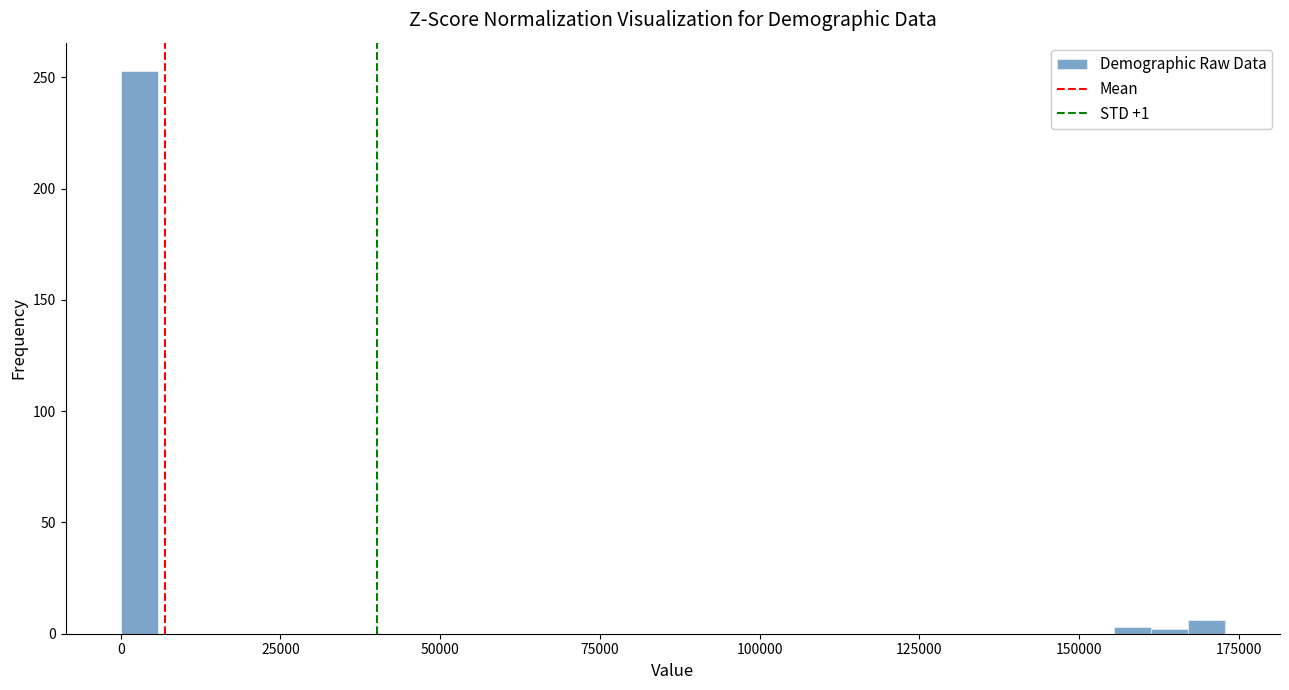

Around what value on the x-axis is the tallest bar? Give the approximate position of its centre, as read against the axis.

5000